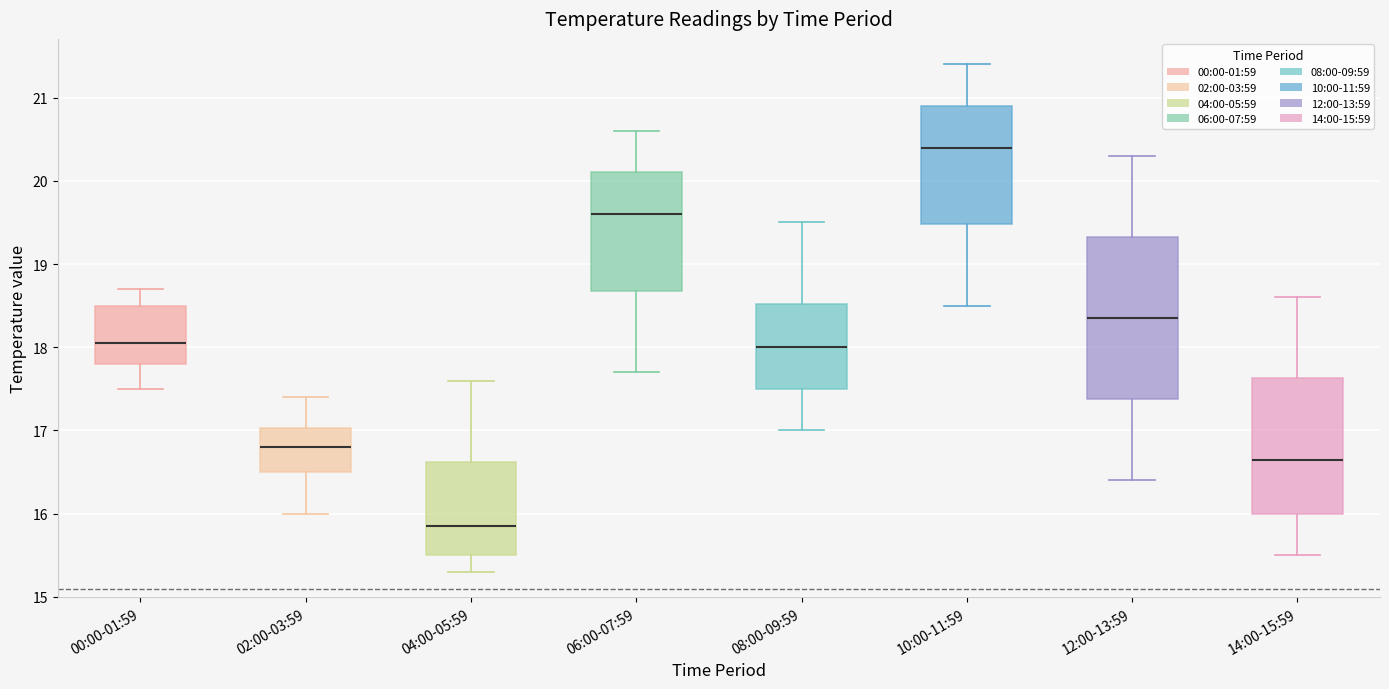

Where is the upper edge of the box for 08:00-09:59 on the y-axis? The values are not printed on the chart, so give them approximately, as read against the axis.

18.5